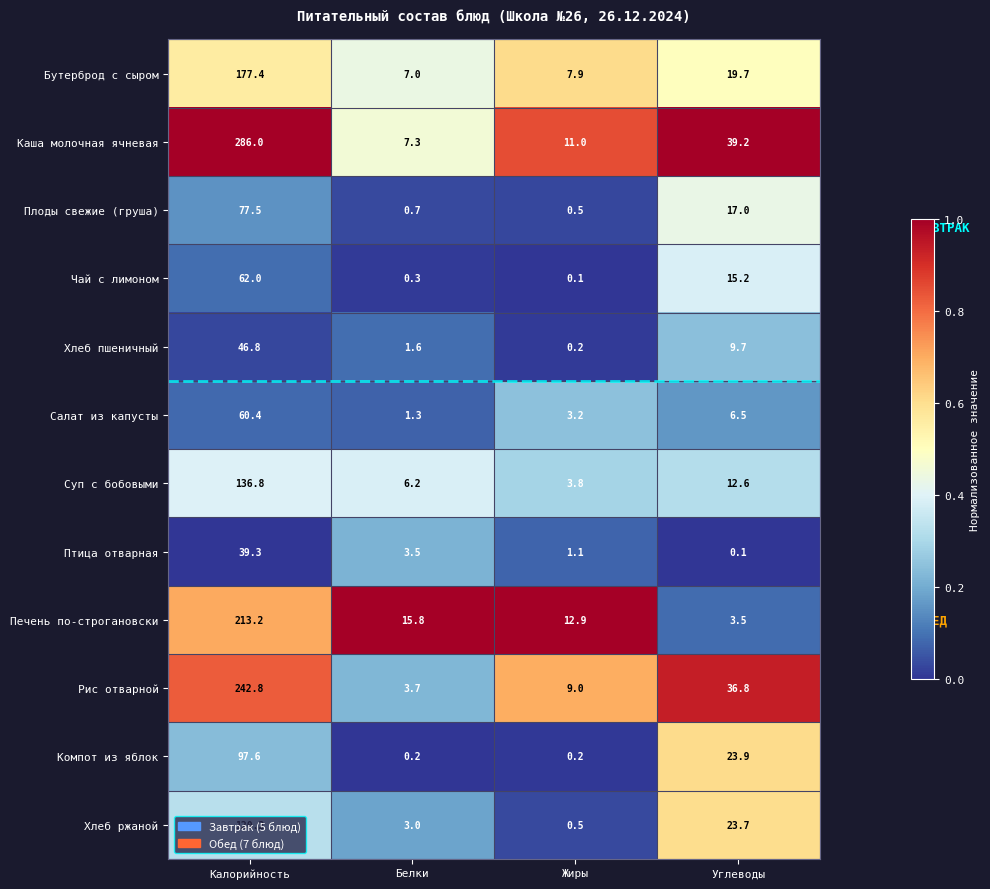

Which series has the largest range (max minus min)?

Каша молочная ячневая